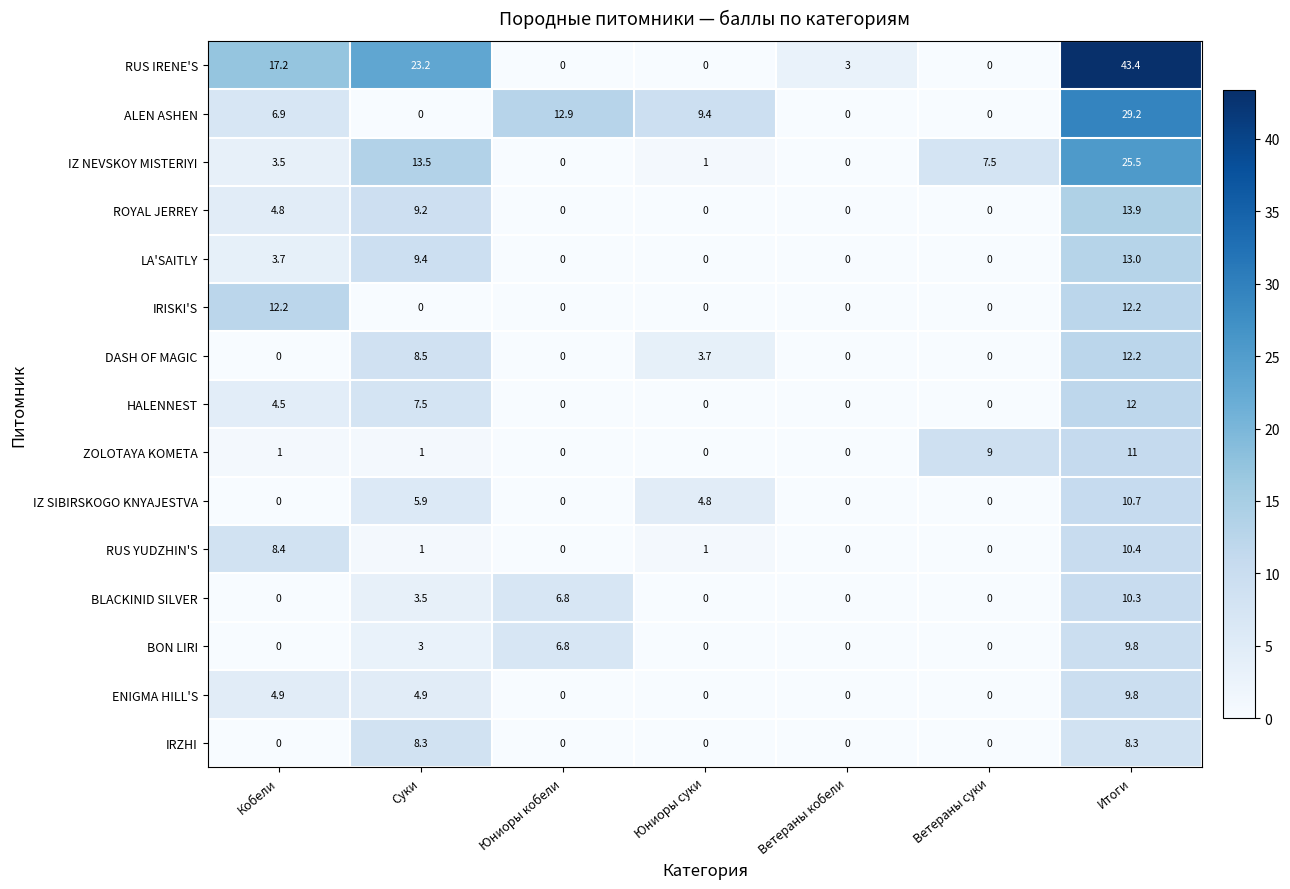

What is the sum of the IZ SIBIRSKOGO KNYAJESTVA values at Суки and Юниоры кобели?

5.9